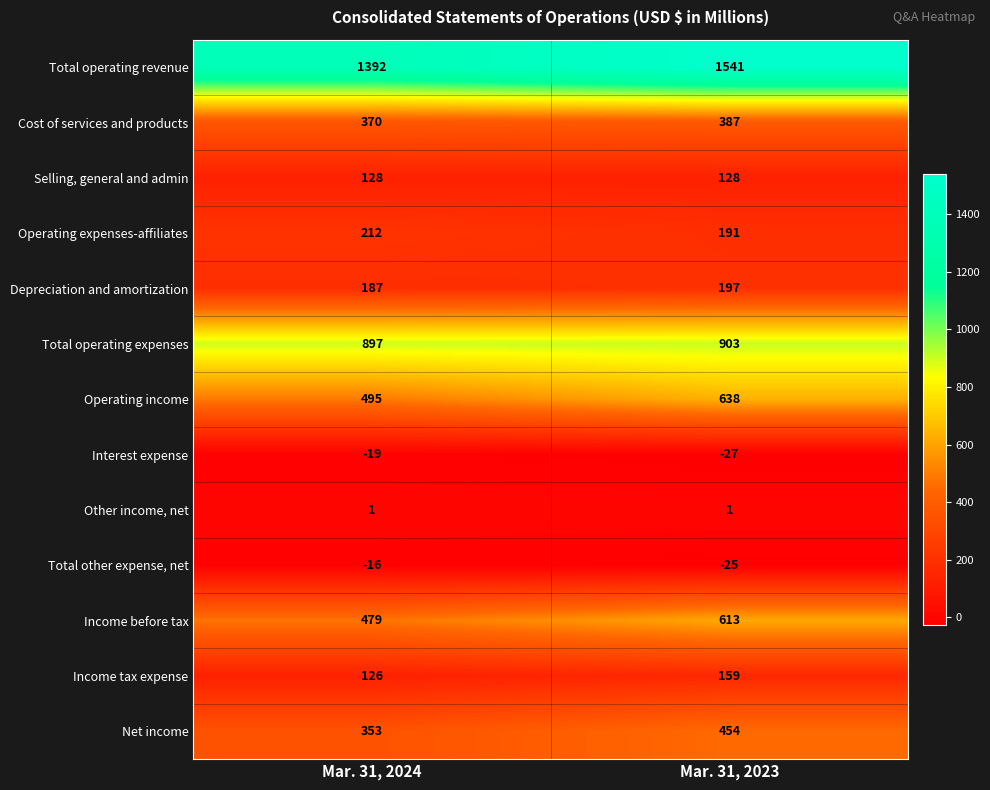

What is the difference between the Operating income values at Mar. 31, 2024 and Mar. 31, 2023?

143